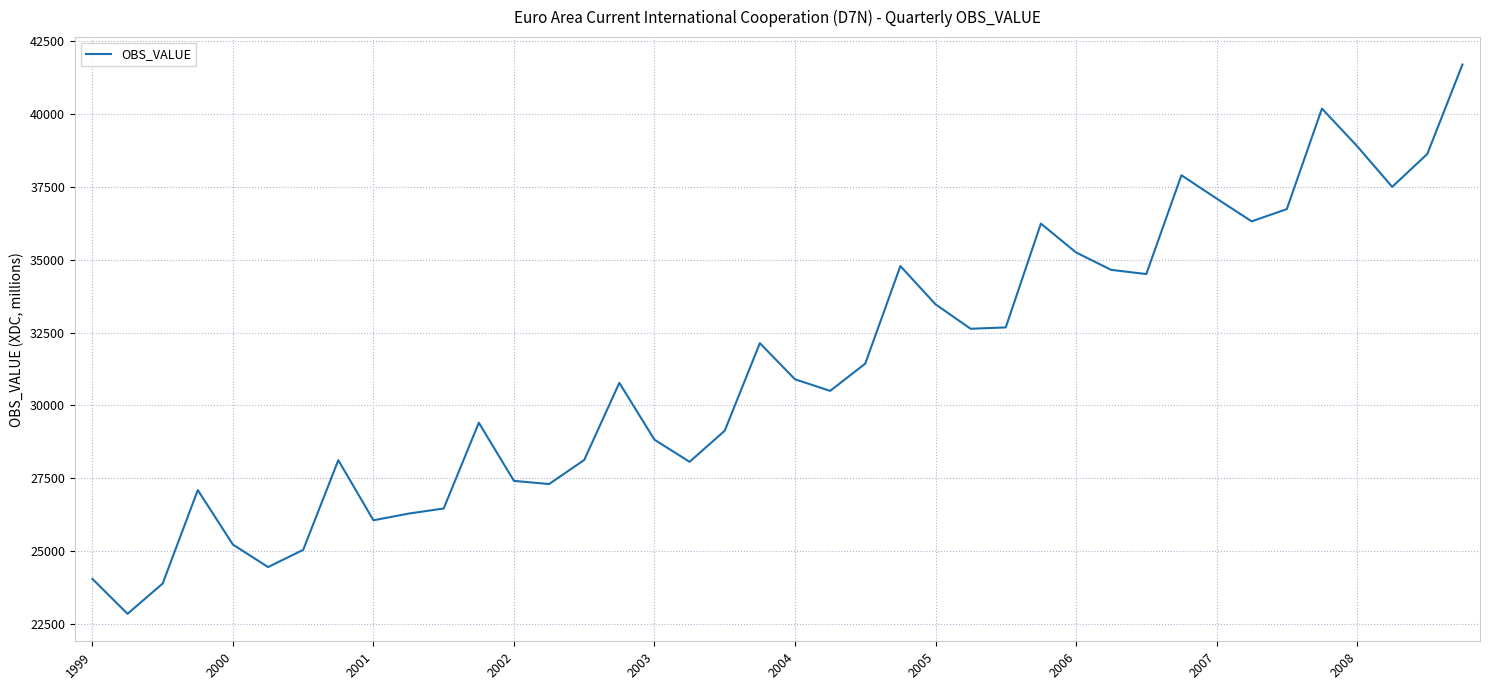

Is this an area chart (filled region under the line)?

No